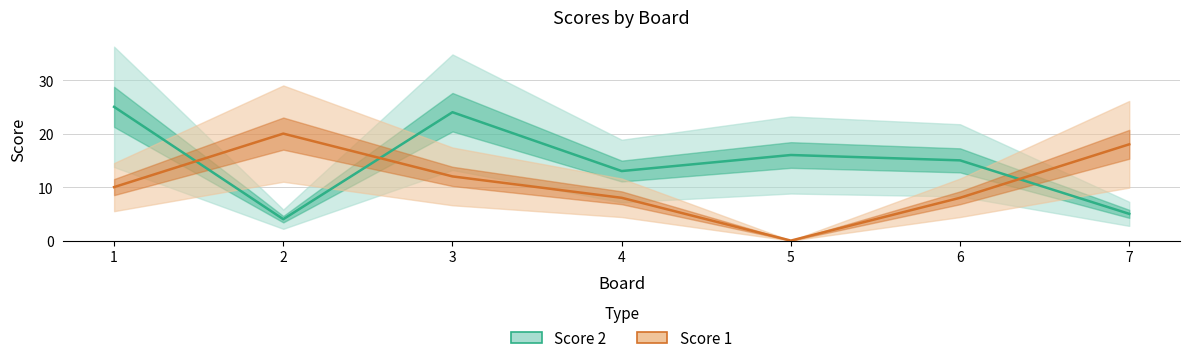

After their last crossing, which series has the higher values: Score 1 or Score 2?

Score 1